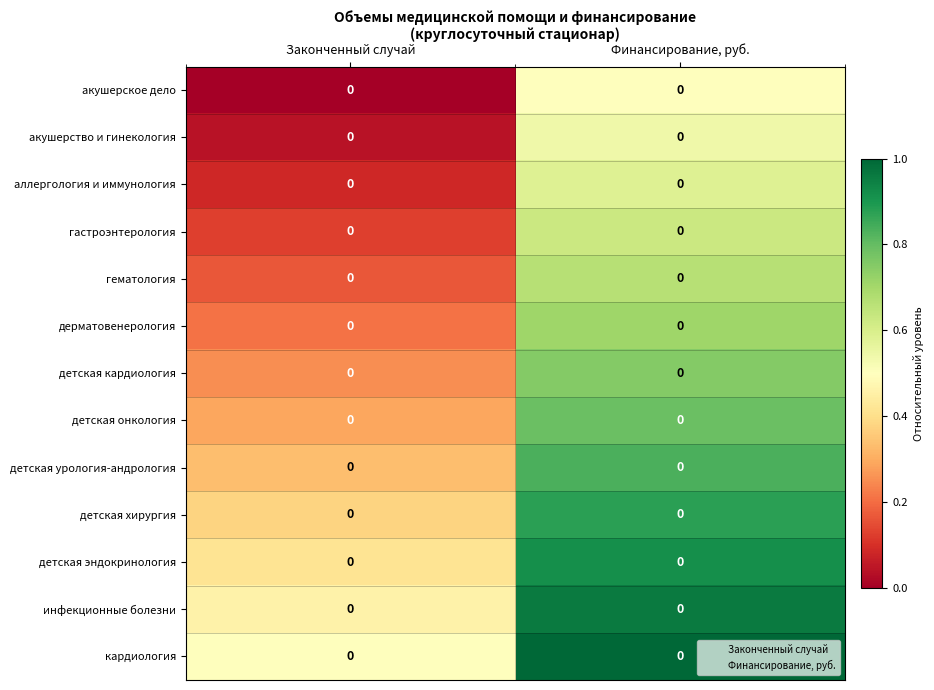

What is the approximate value of аллергология и иммунология at Законченный случай?

0.1